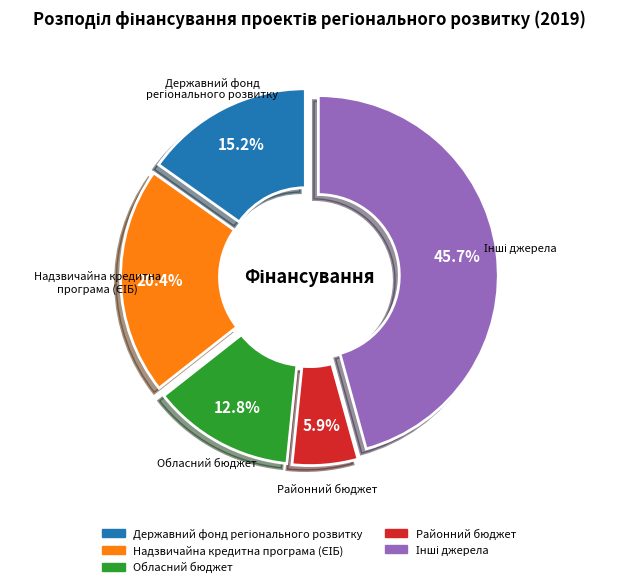

To the nearest percent, what percentage of the pie is Обласний бюджет?

13%